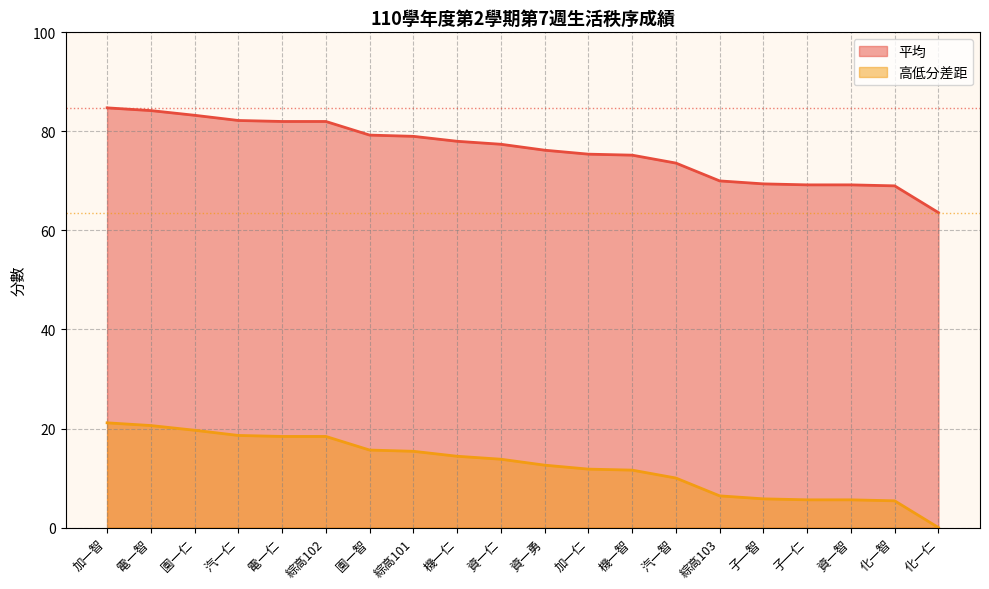

True or false: 高低分差距 has a value of 5.6 at 子一仁.

True